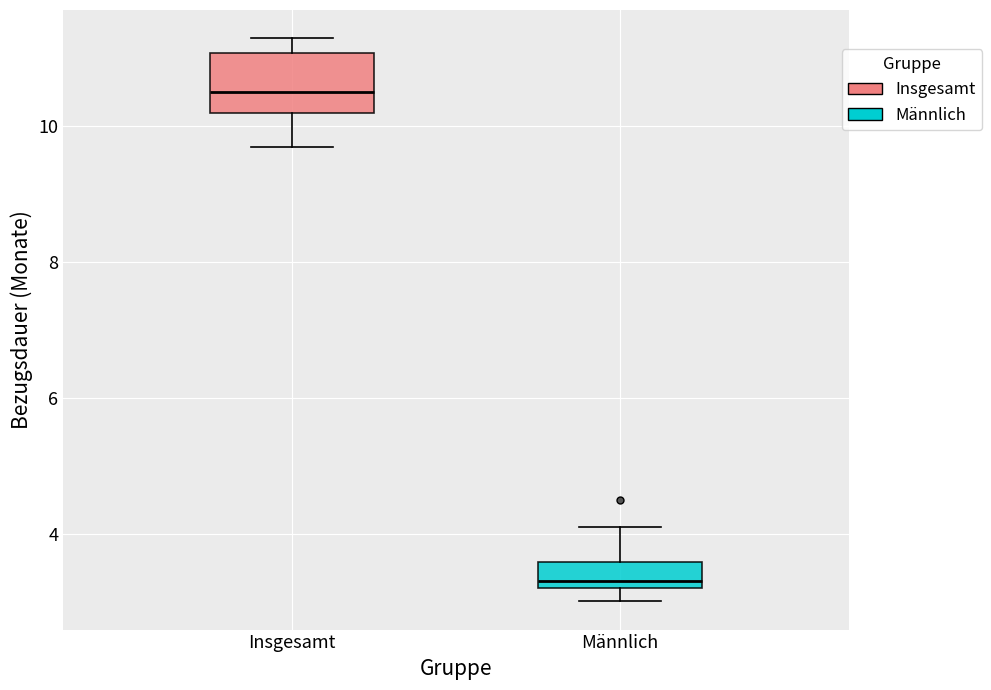

Which box has the highest median line?

Insgesamt